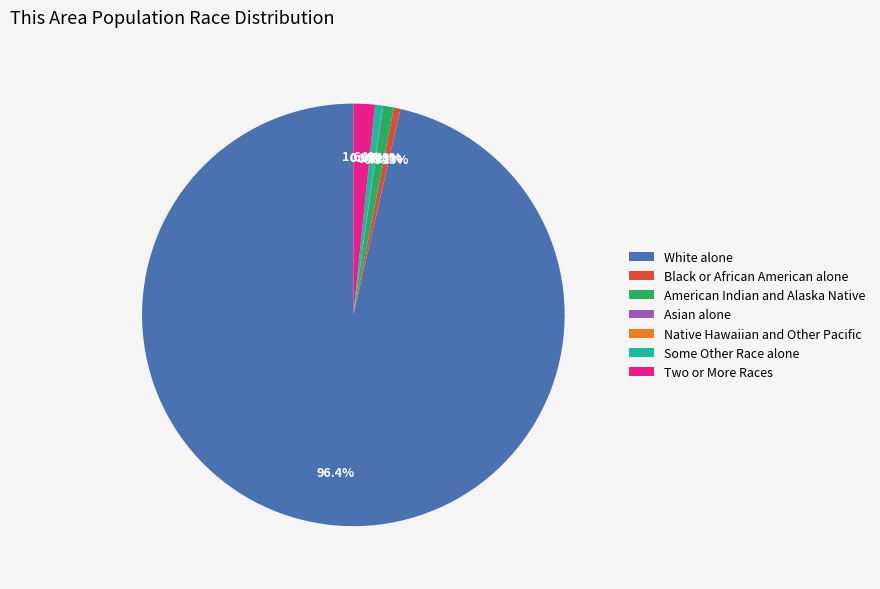

The White alone slice represents 20% of the pie. True or false?

False